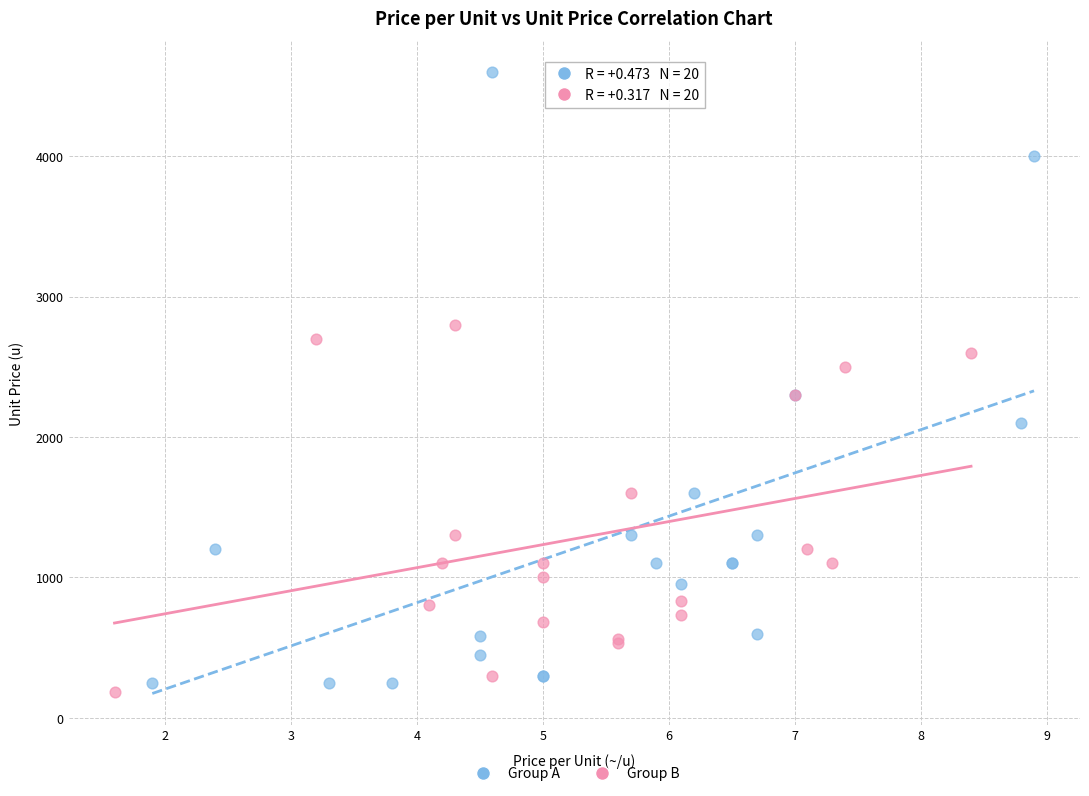

Which series has the widest spread of Y values?

Group A